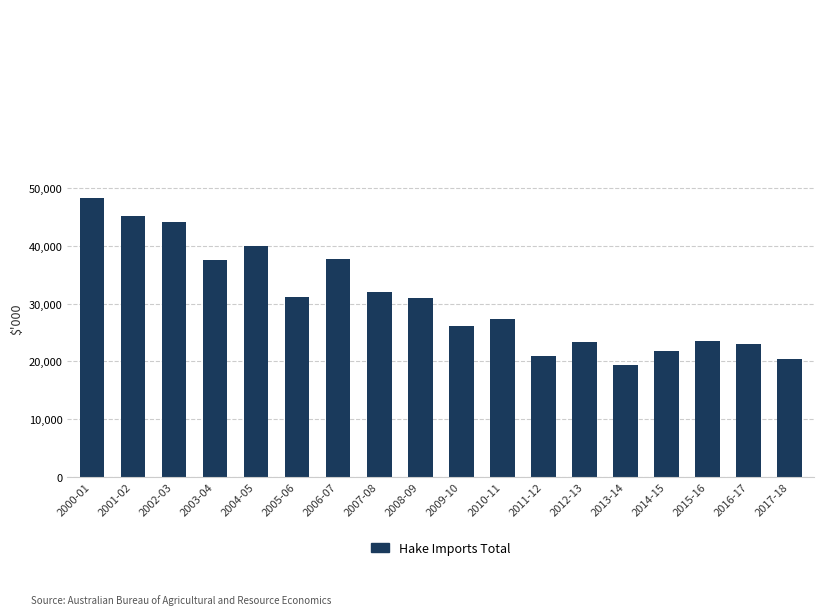

What is the sum of the values at 2013-14 and 2015-16?

43003.3